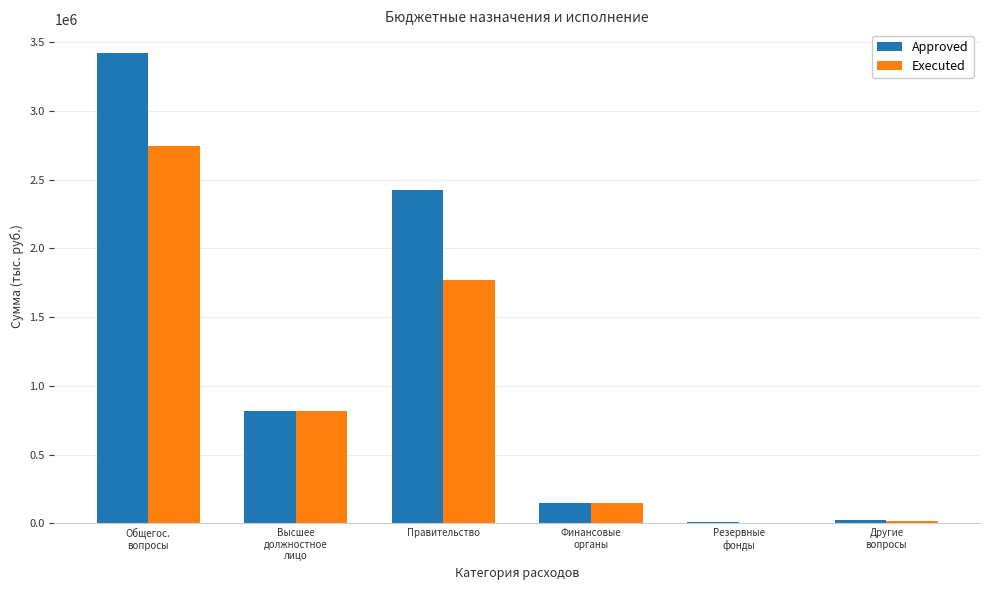

Where is Approved nearest to the value 1716342?

Правительство